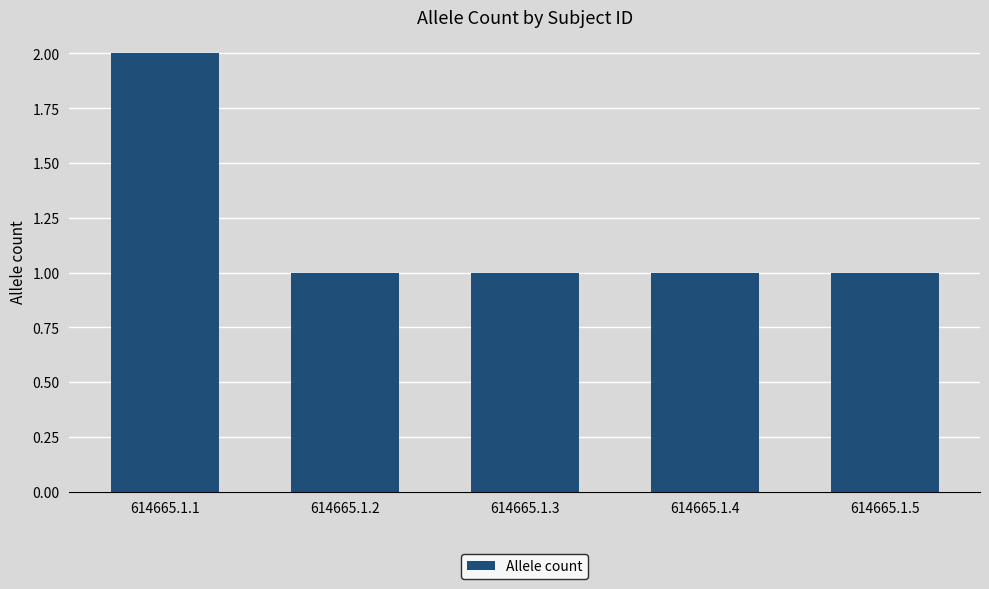

Are the bars horizontal?

No